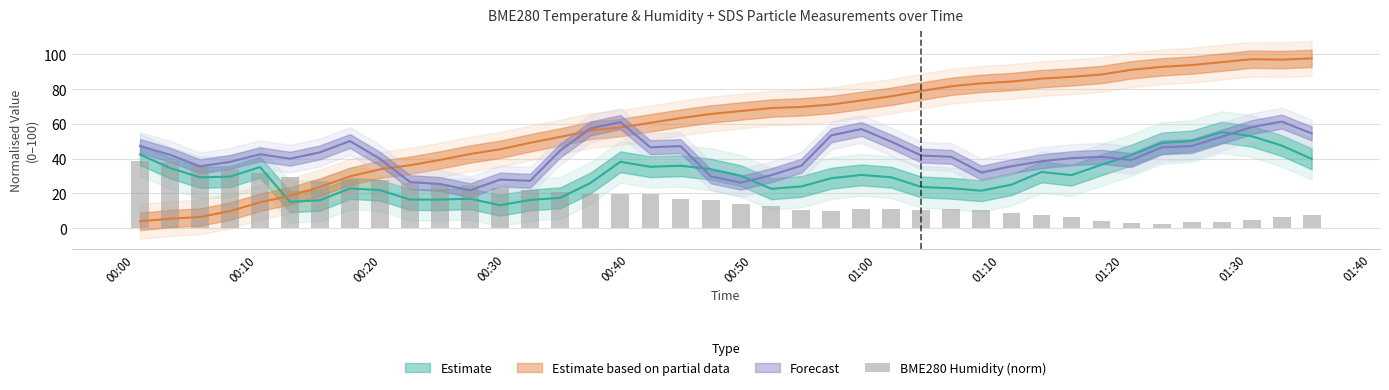

The value at 00:40 is 9.6. True or false?

False